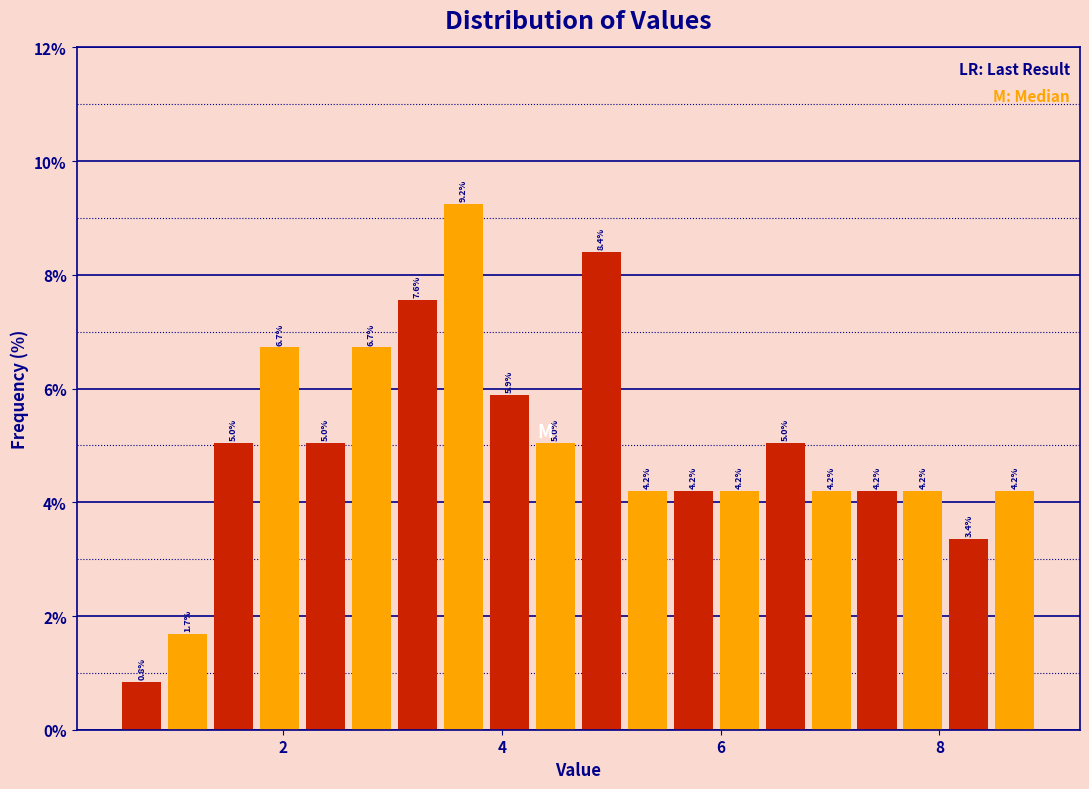

Read against the x-axis, roughly where is the centre of the tallest bar?

3.6